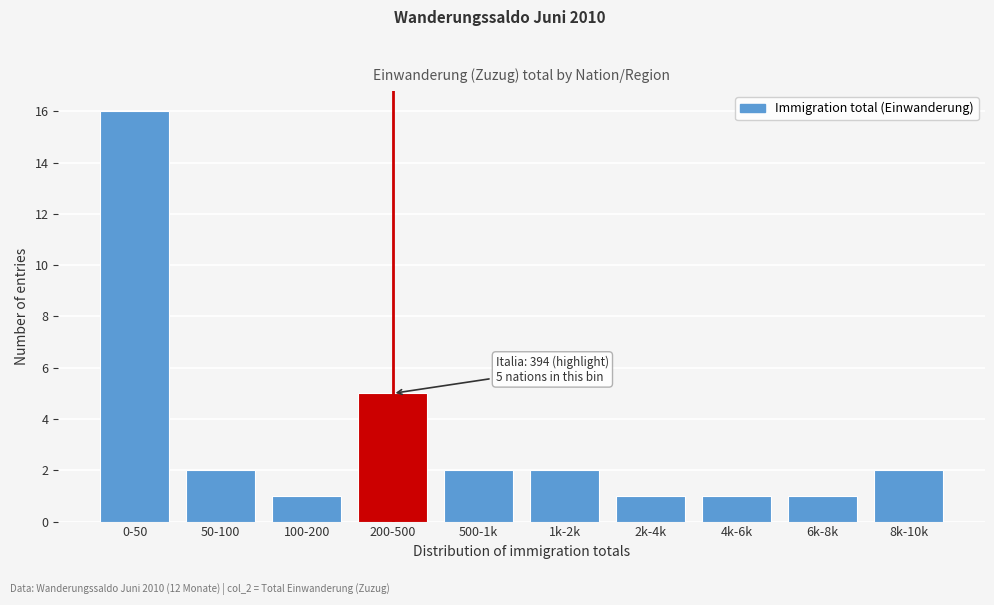

Reading left to right, what are all the values shown in this chart?

0-50=16	50-100=2	100-200=1	200-500=5	500-1k=2	1k-2k=2	2k-4k=1	4k-6k=1	6k-8k=1	8k-10k=2